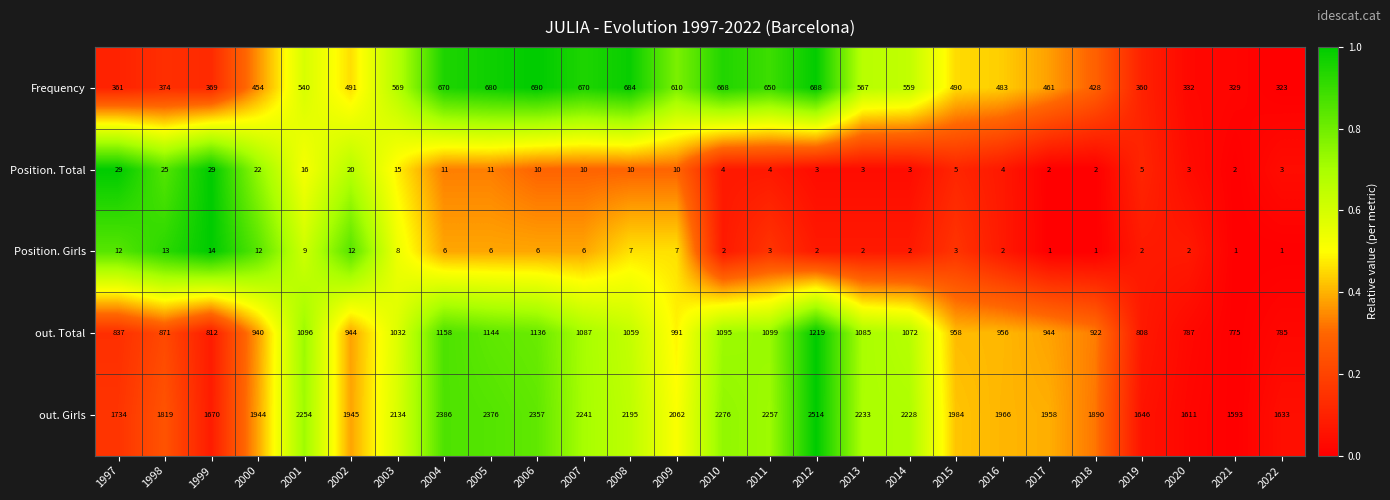

What is the greatest value displayed?

2514